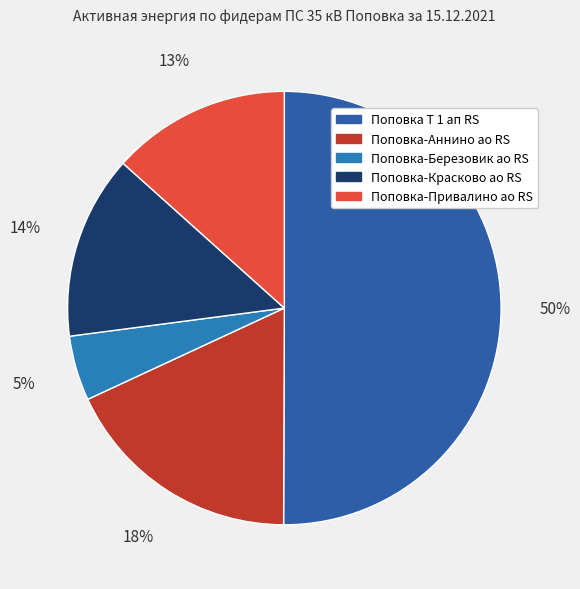

How many slices are in this pie chart?

5